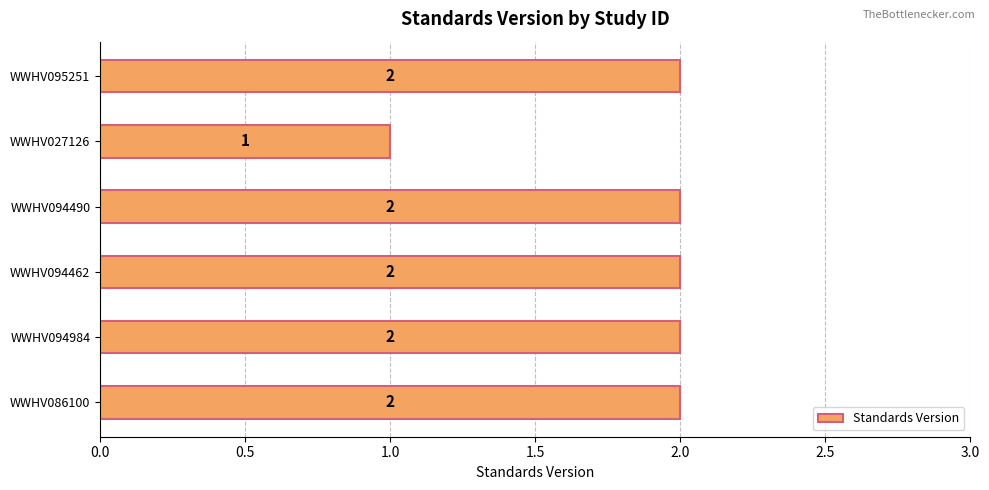

Reading top to bottom, list all the values displayed in this chart.

2	1	2	2	2	2